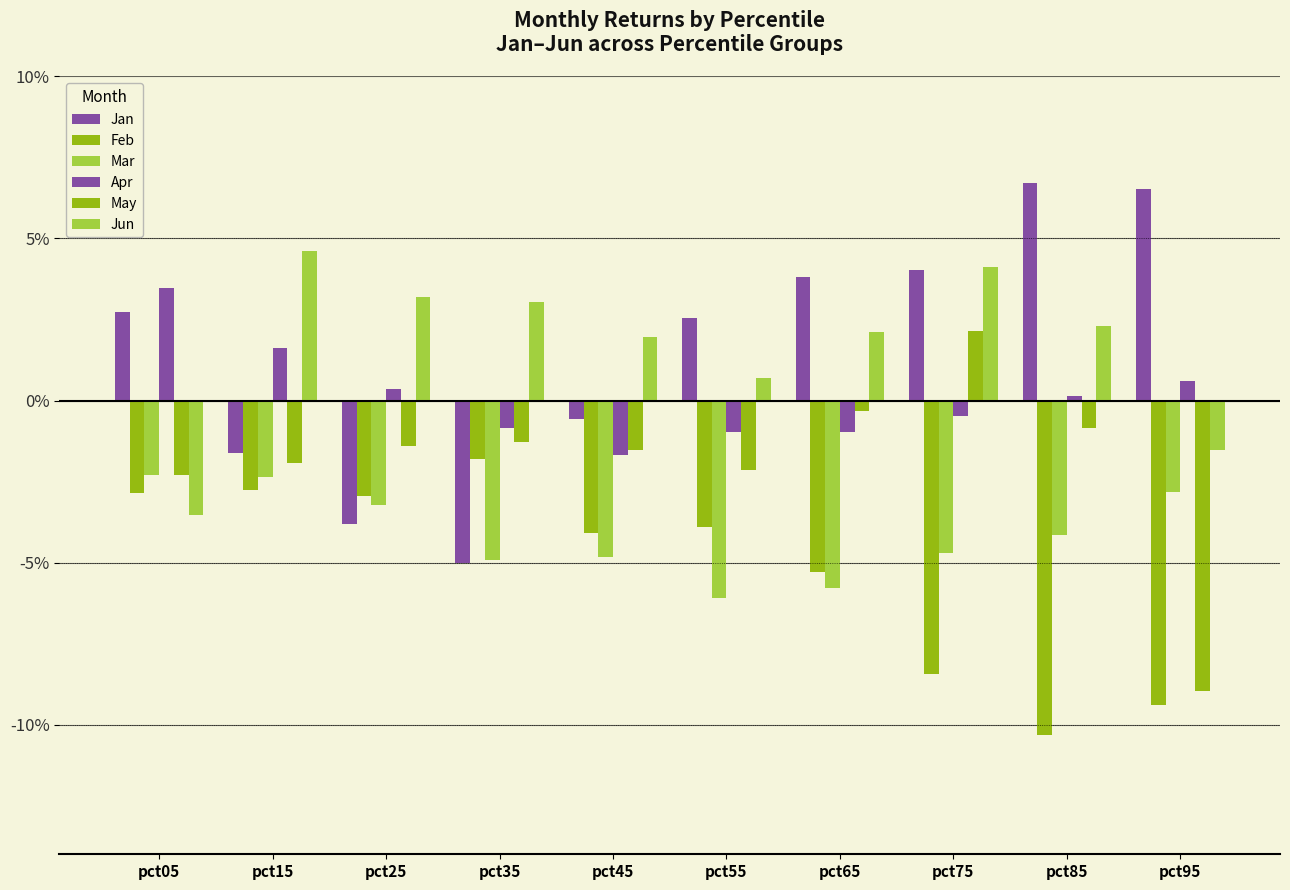

Does the chart contain stacked bars?

No